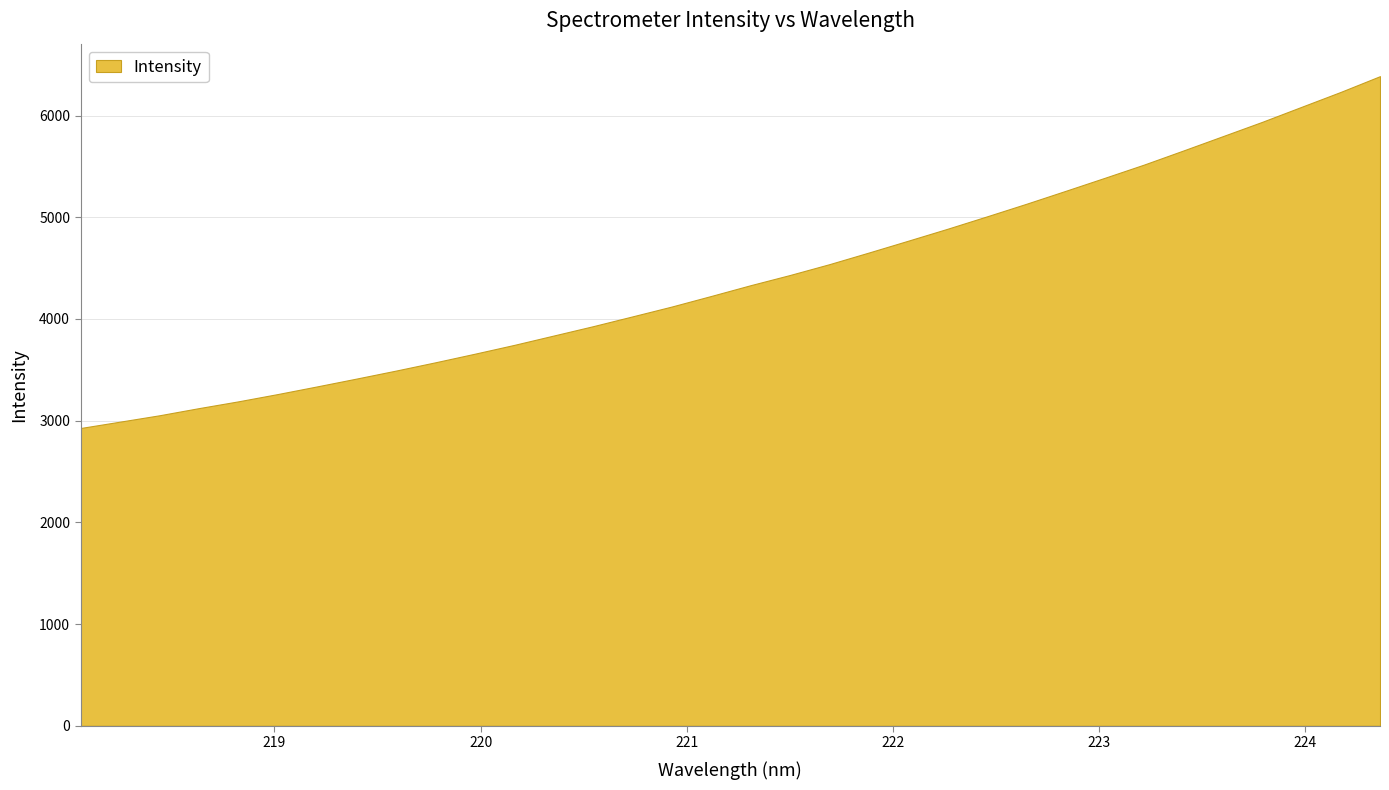

Count the number of data series in this chart.

1